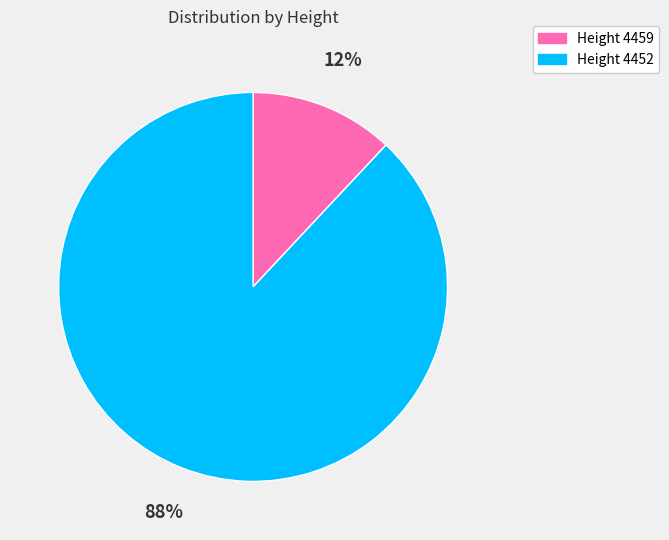

Does any single category account for the majority?

Yes